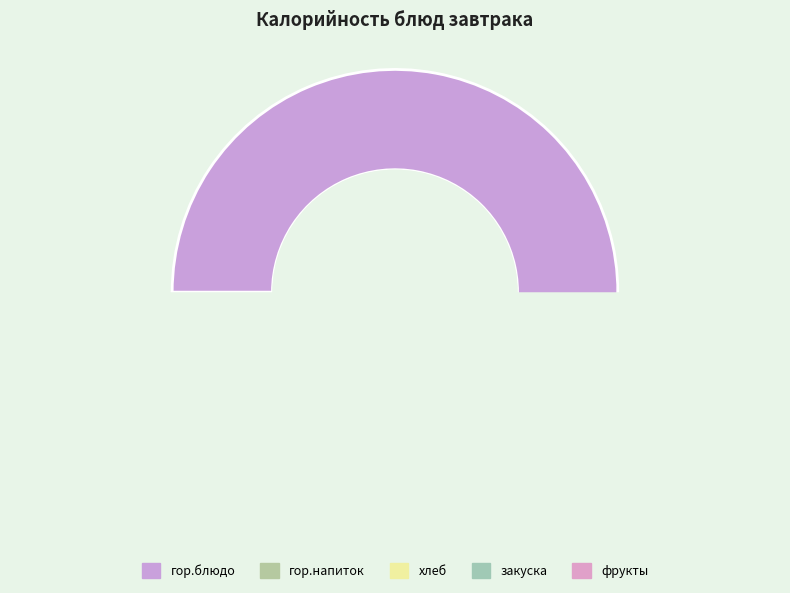

Which category has the smallest portion of the pie?

гор.напиток